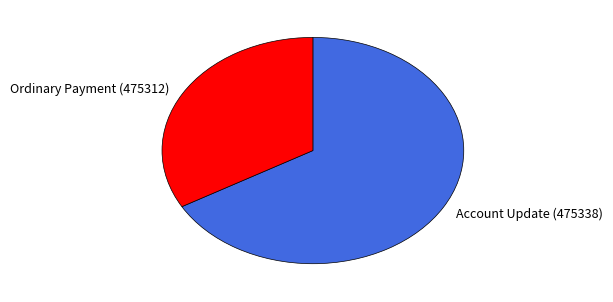

Count the number of slices in the pie.

2